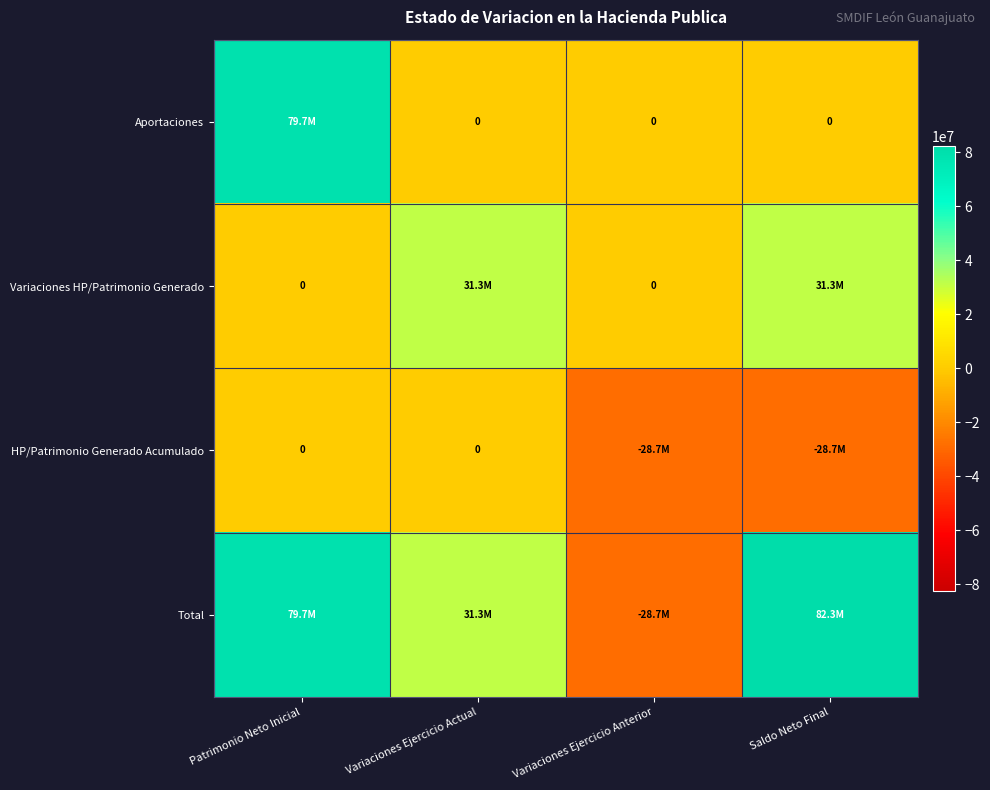

Which label corresponds to the smallest value in the chart?

Variaciones Ejercicio Anterior